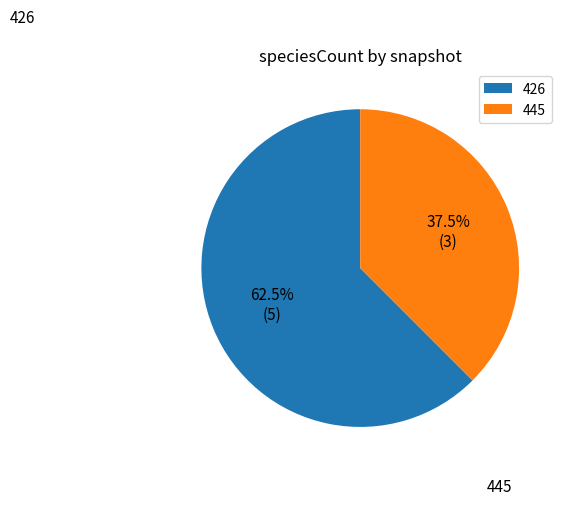

Is there any slice that represents more than half of the pie?

Yes